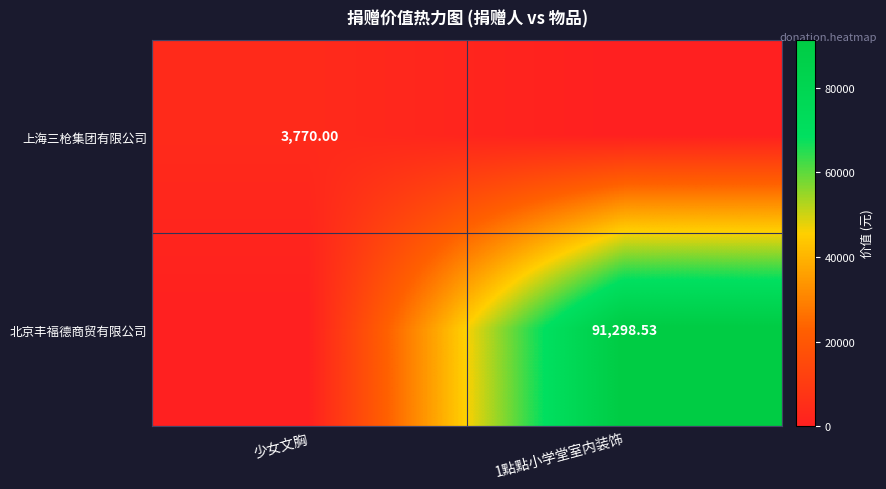

What is the average value of the 上海三枪集团有限公司 series?

1885.0